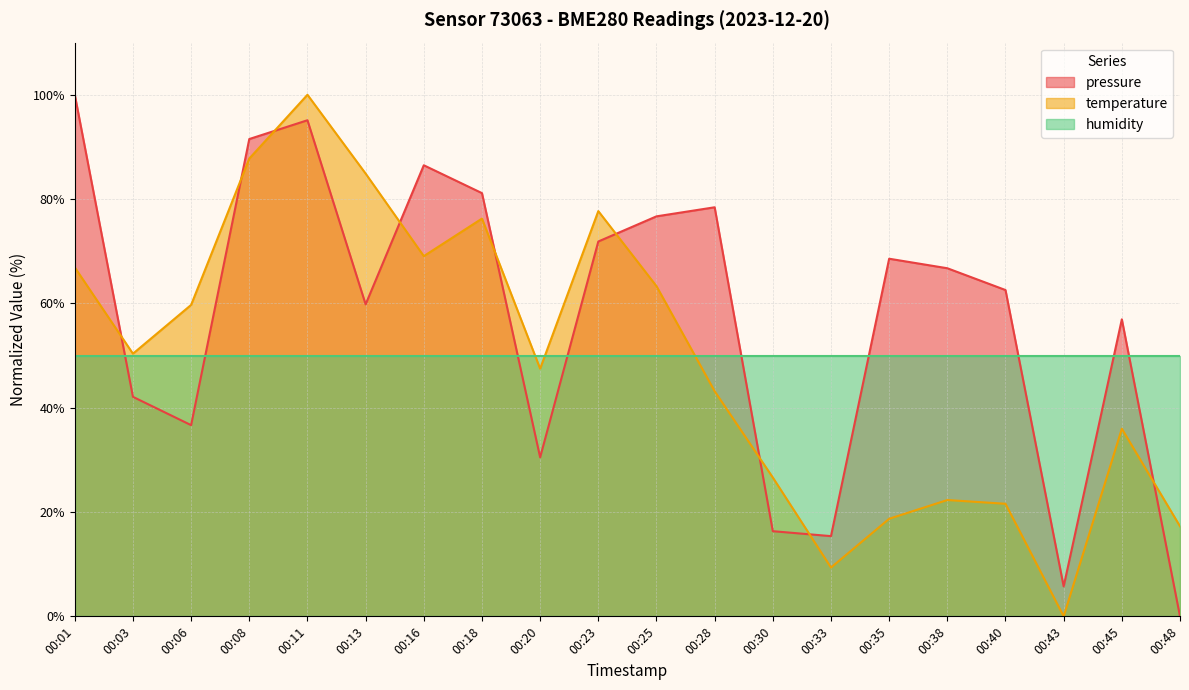

True or false: pressure has a value of 36.7 at 00:06.

True